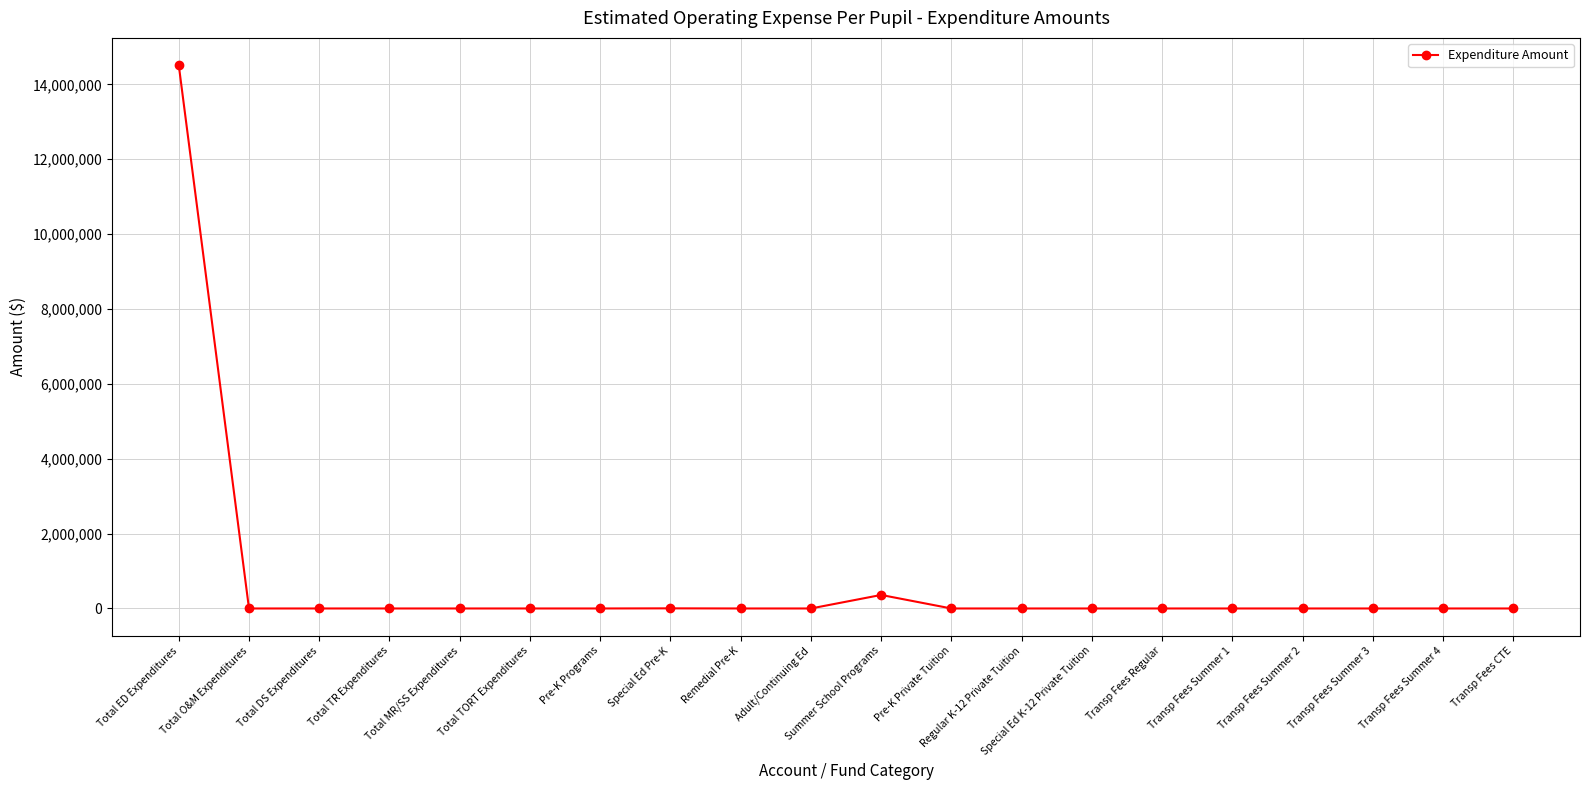

Which category has the highest value across all series?

Total ED Expenditures